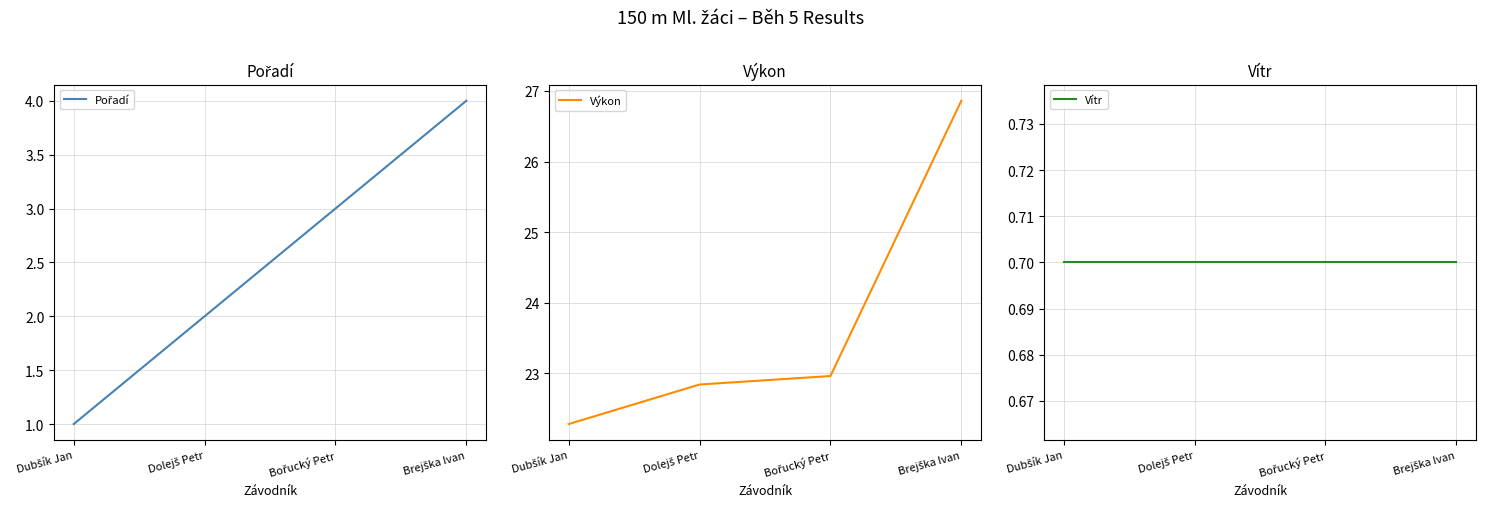

Is it true that Pořadí equals 1.0 at Dubšík Jan?

True